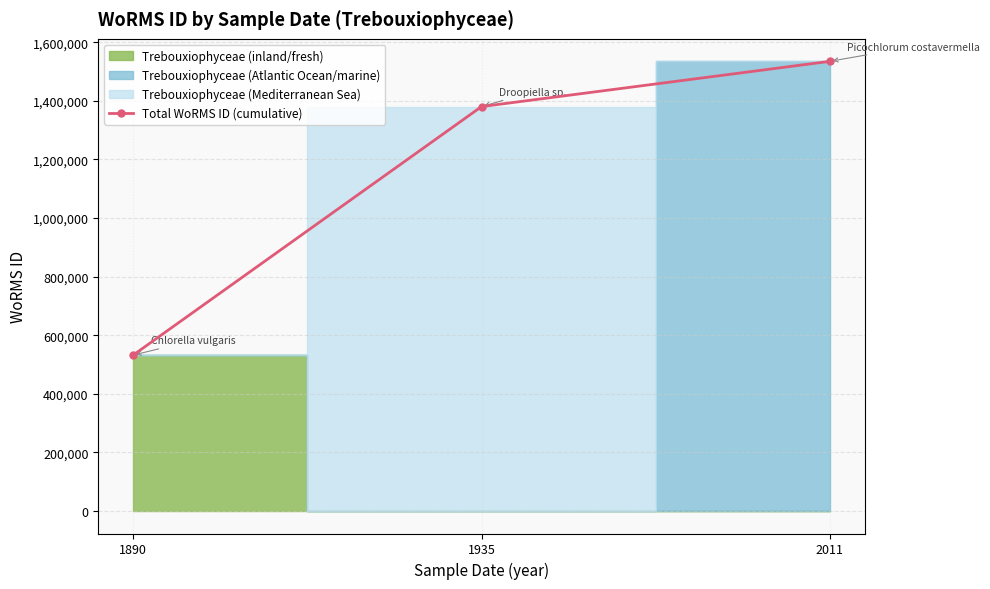

What is the sum of the values at 1890 and 2011?

2066963